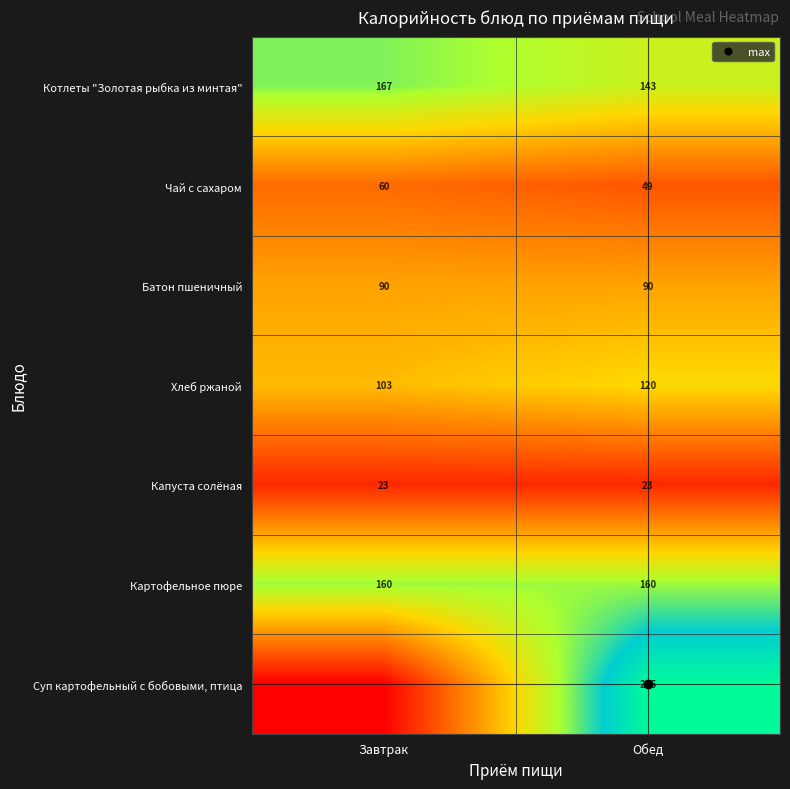

What is the difference between the highest and lowest values at Завтрак?

167.0